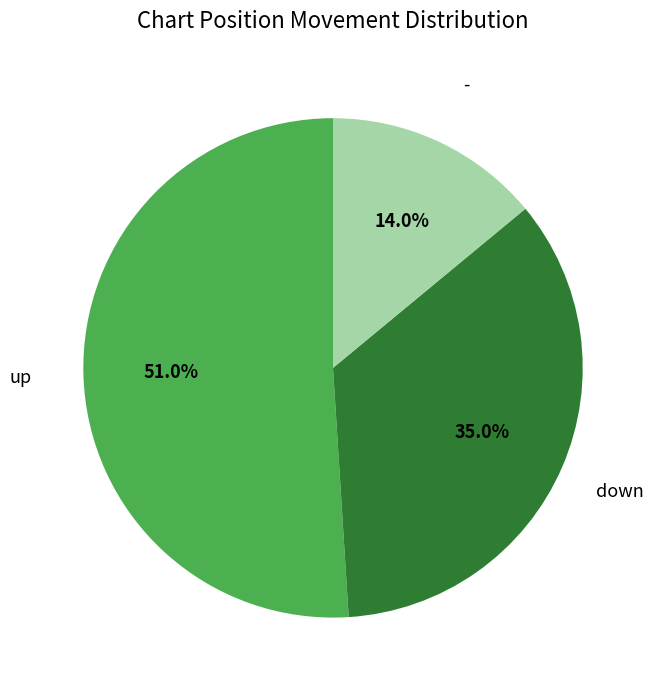

Is there a majority slice in this chart?

Yes